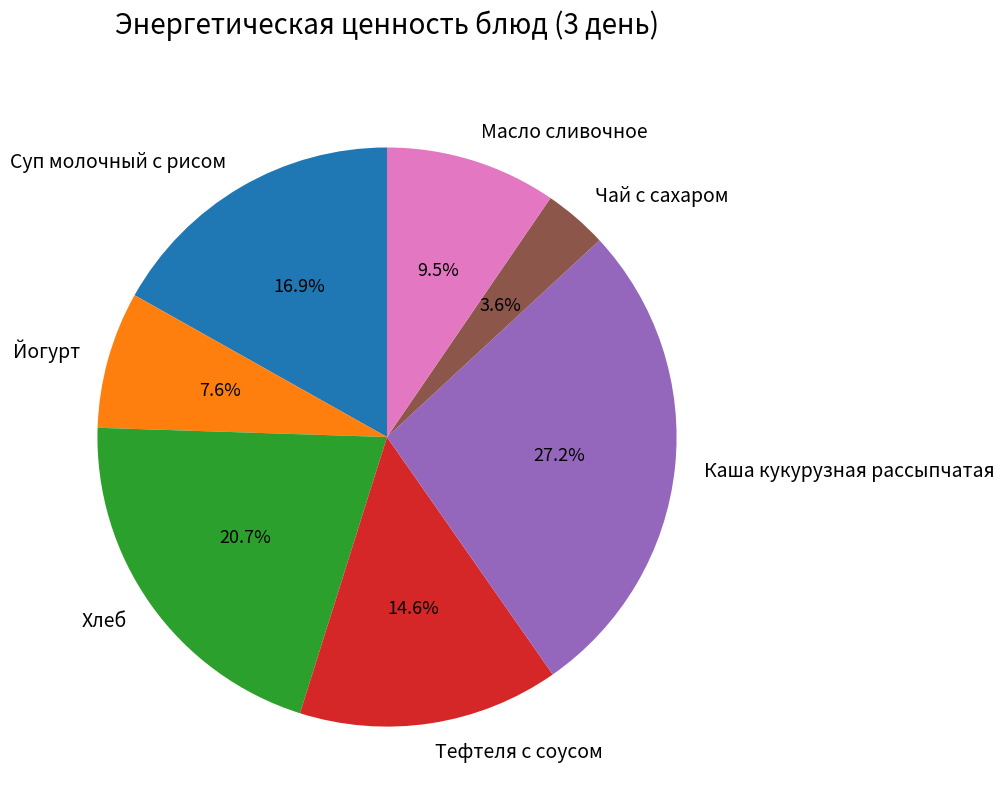

To the nearest percent, what is the average slice percentage?

14%